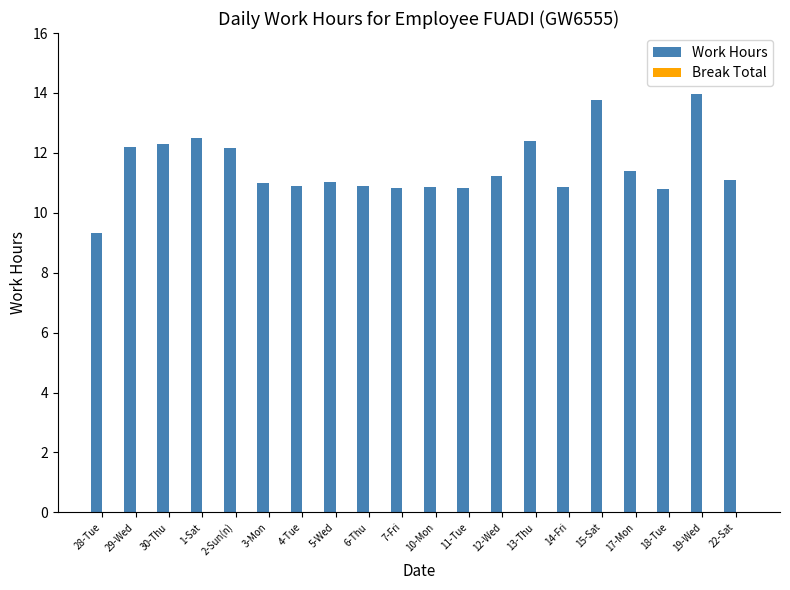

At which category does the chart reach its minimum across all series?

28-Tue